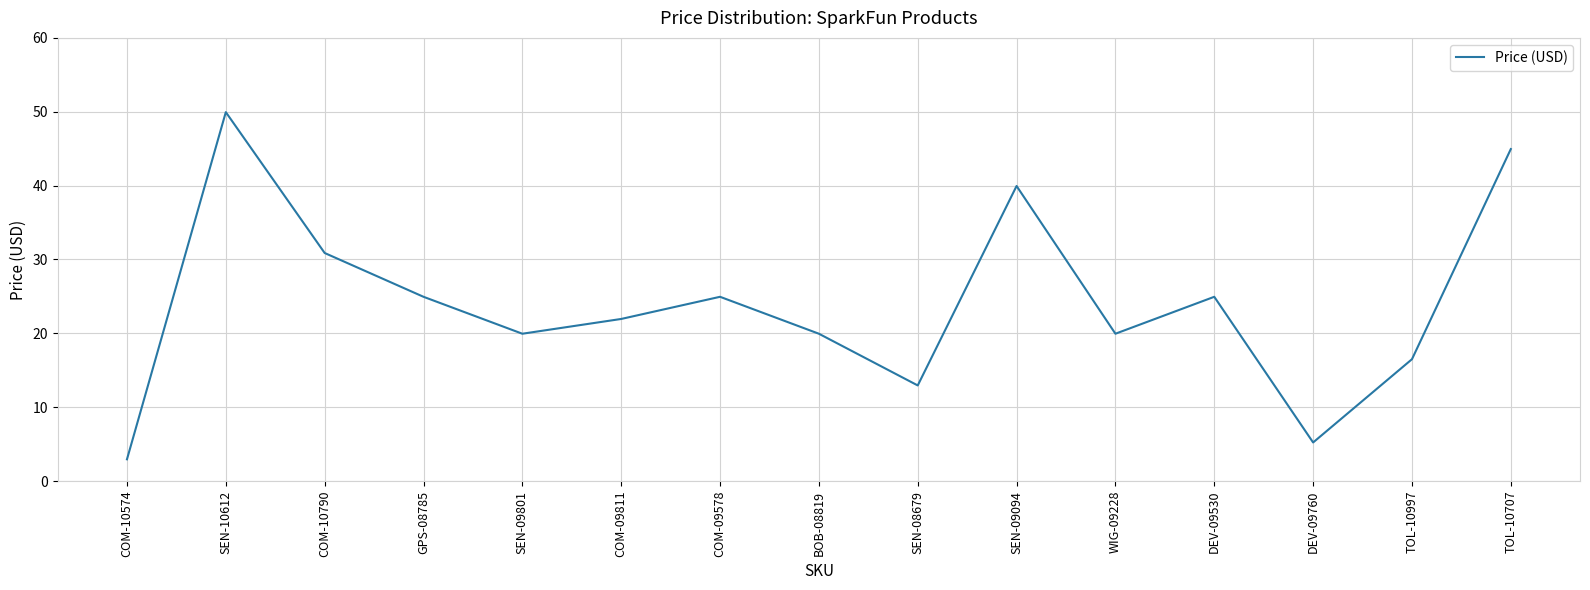

What is the sum of the values at SEN-10612 and DEV-09760?

55.2